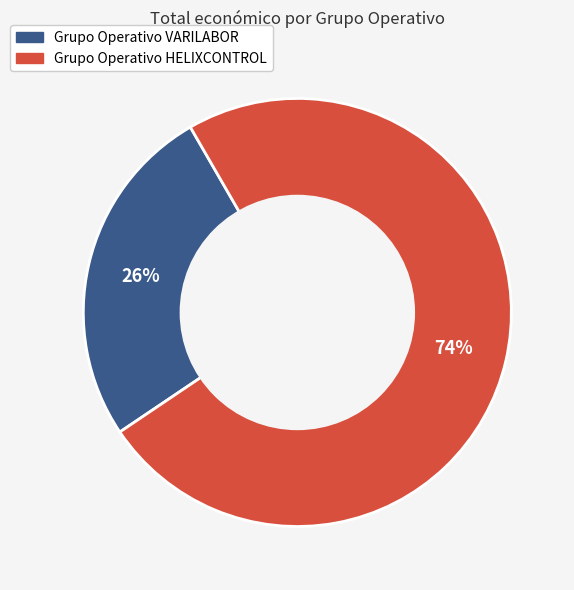

How many slices are in this pie chart?

2